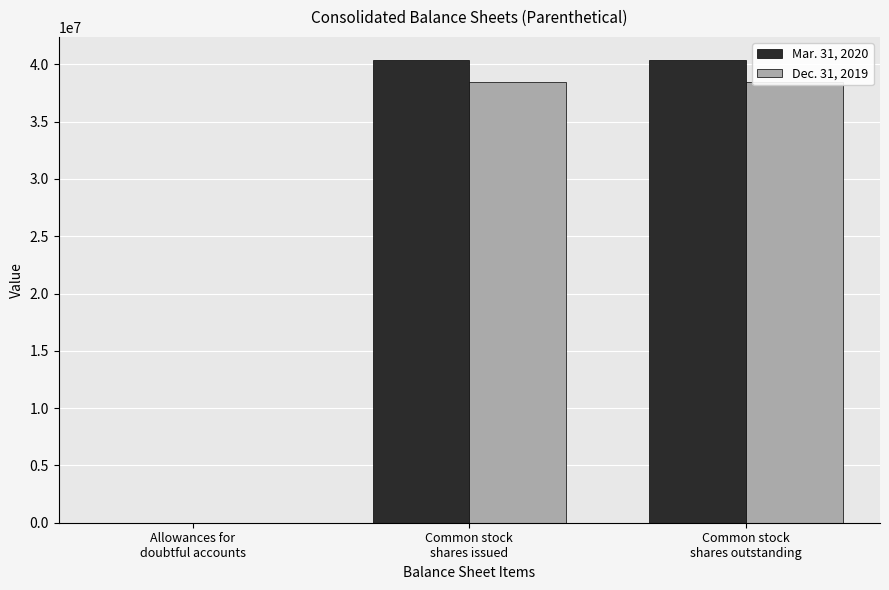

What is the difference between the highest and lowest values at Common stock
shares issued?

1907972